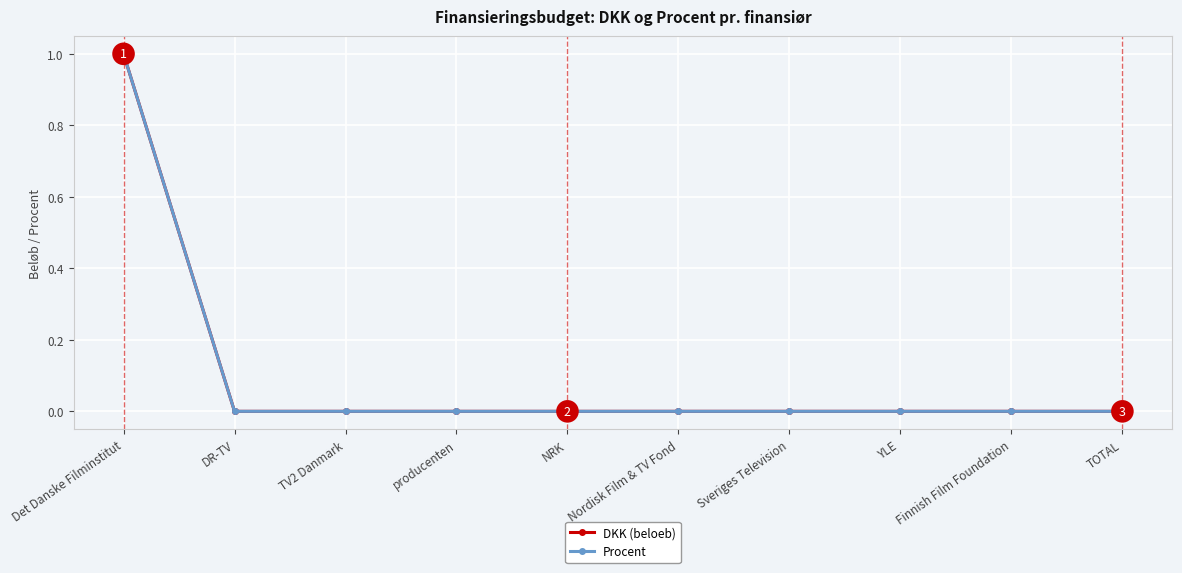

True or false: DKK (beloeb) and Procent intersect in this chart.

False